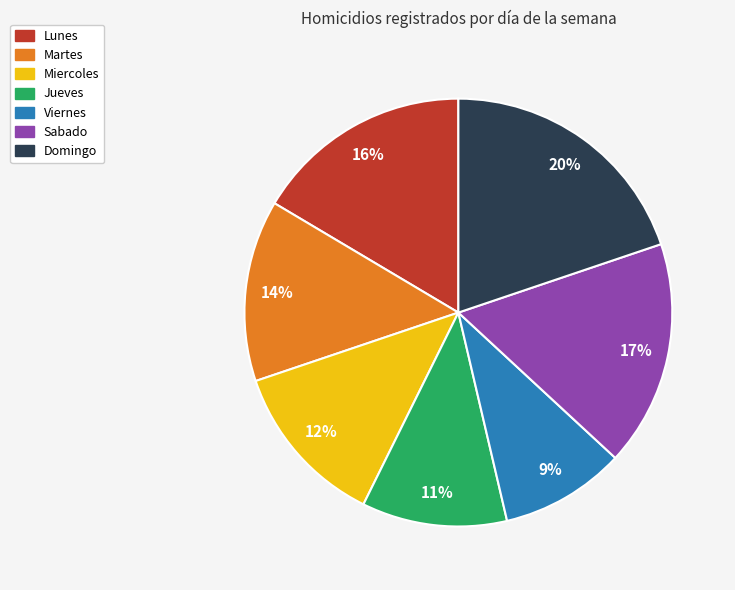

Do Lunes and Domingo together represent more than half of the pie?

No